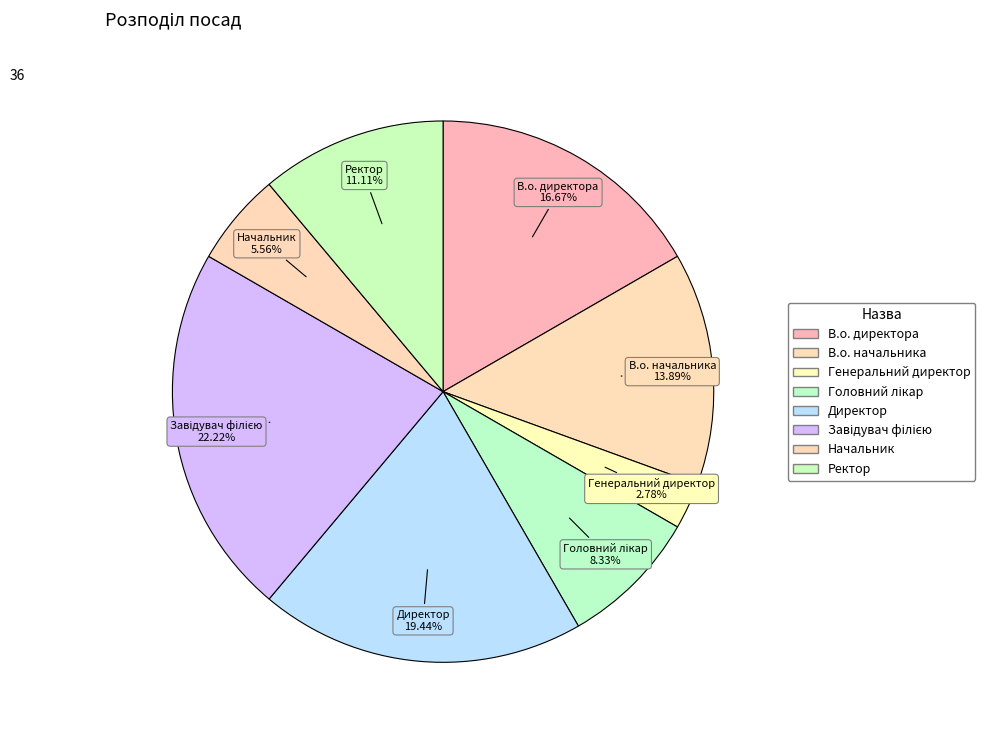

Count the number of slices in the pie.

8